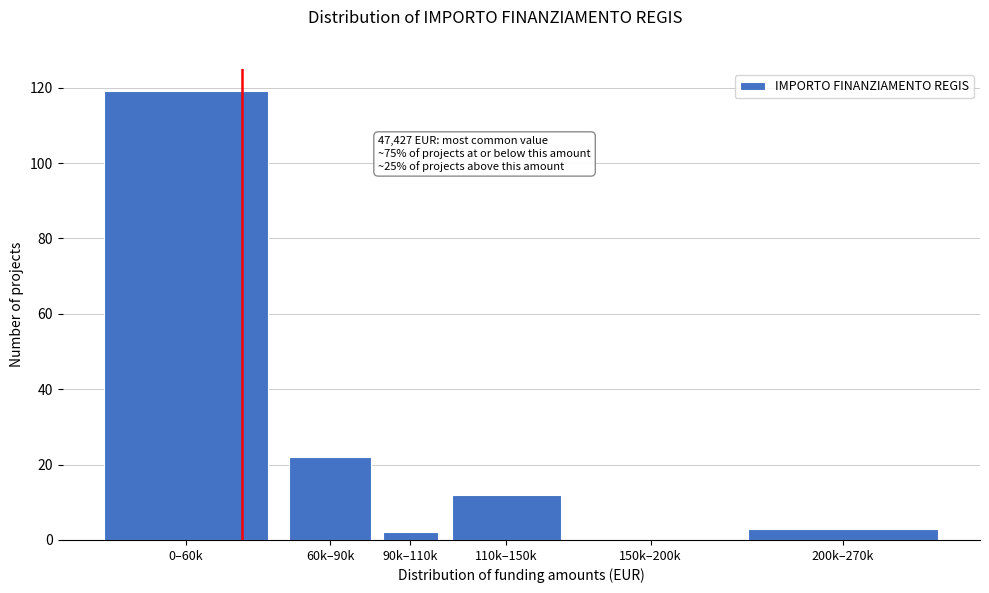

Reading left to right, what are all the values shown in this chart?

0–60k=119	60k–90k=22	90k–110k=2	110k–150k=12	150k–200k=0	200k–270k=3